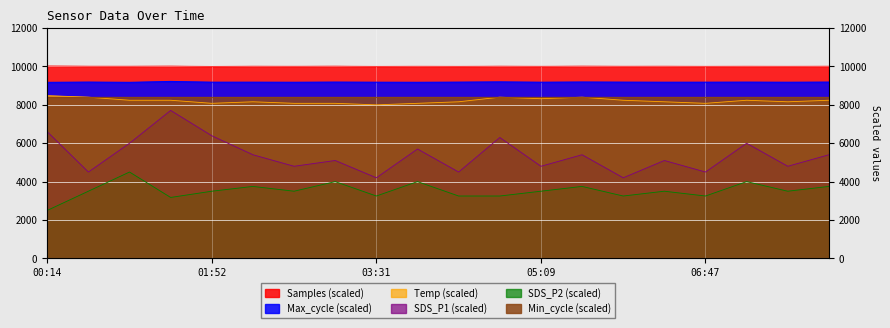

At which category does Temp reach its first local valley?

01:52